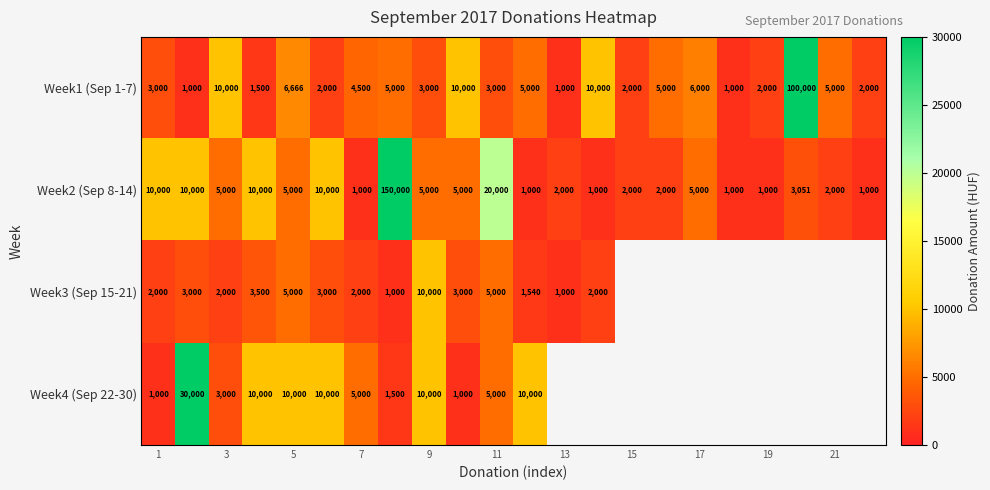

At 7, list the series in order from largest to smallest.

Week4 (Sep 22-30), Week1 (Sep 1-7), Week3 (Sep 15-21), Week2 (Sep 8-14)